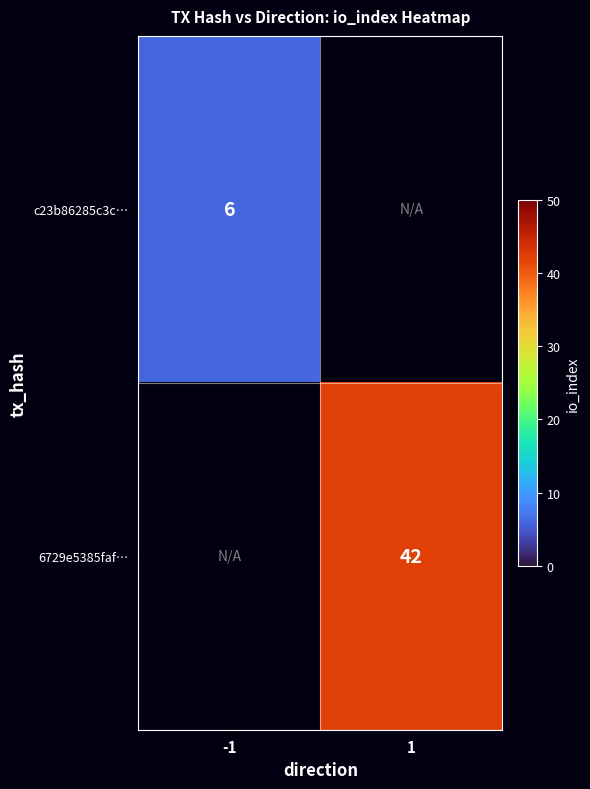

The value of 6729e5385faf… at 1 is 60. True or false?

False